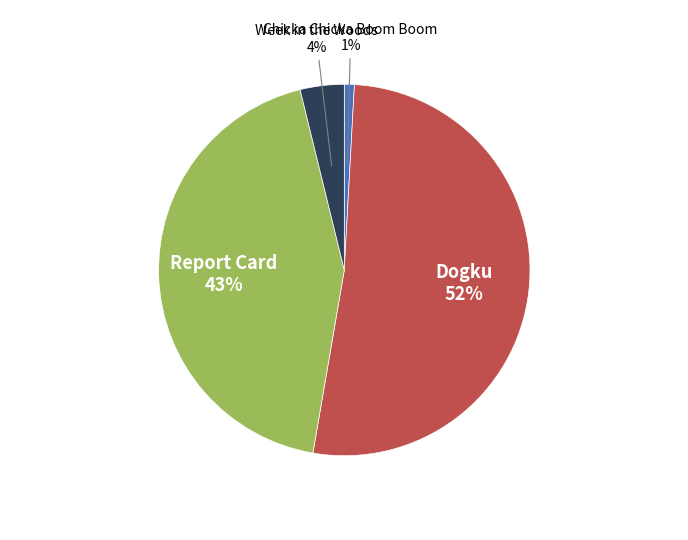

Is it true that Report Card is 54% of the pie?

False